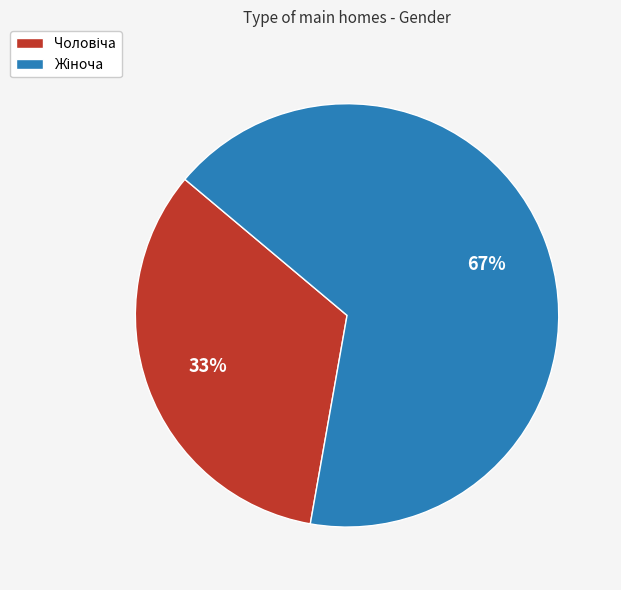

How many segments does this pie chart have?

2